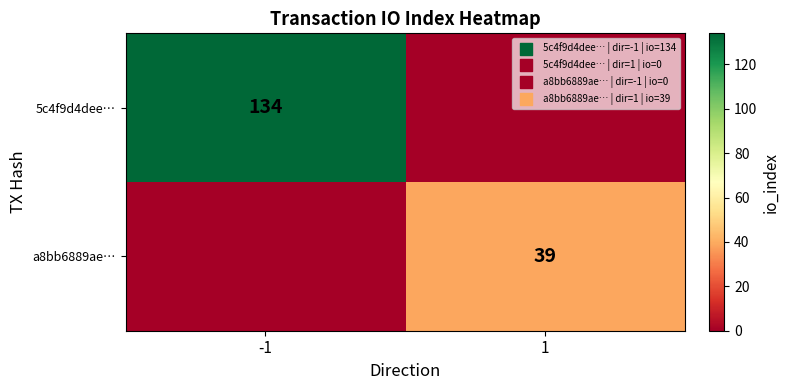

Is the value of a8bb6889ae… at 1 greater than the value of 5c4f9d4dee… at -1?

No